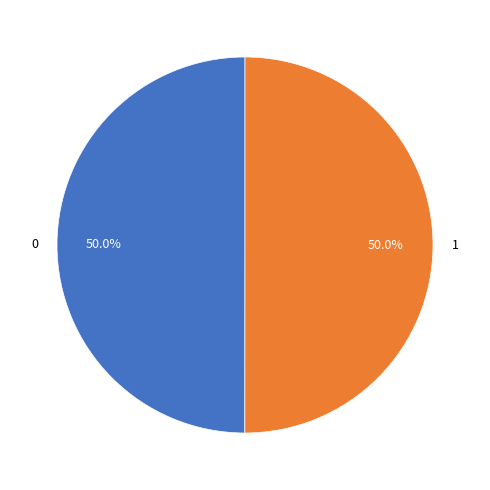

What is the total percentage of 0 and 1?

100.0%